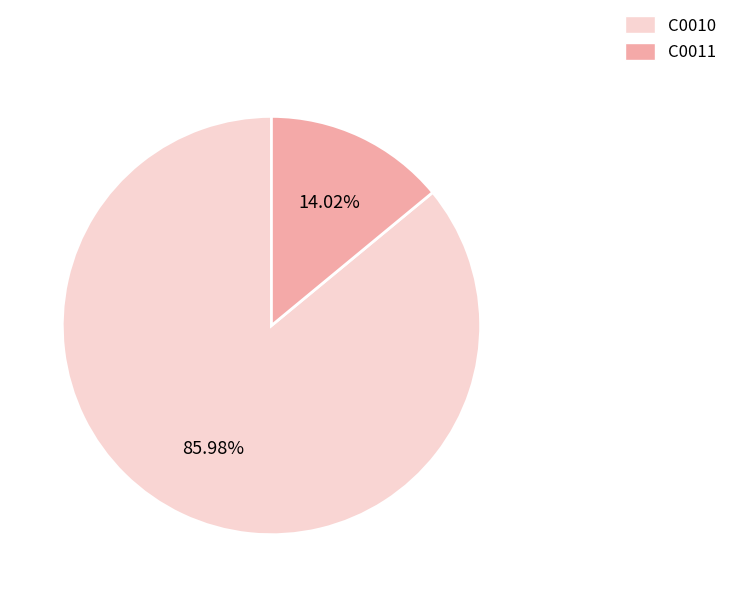

To the nearest percent, what is the difference between the largest and smallest slice percentages?

72%